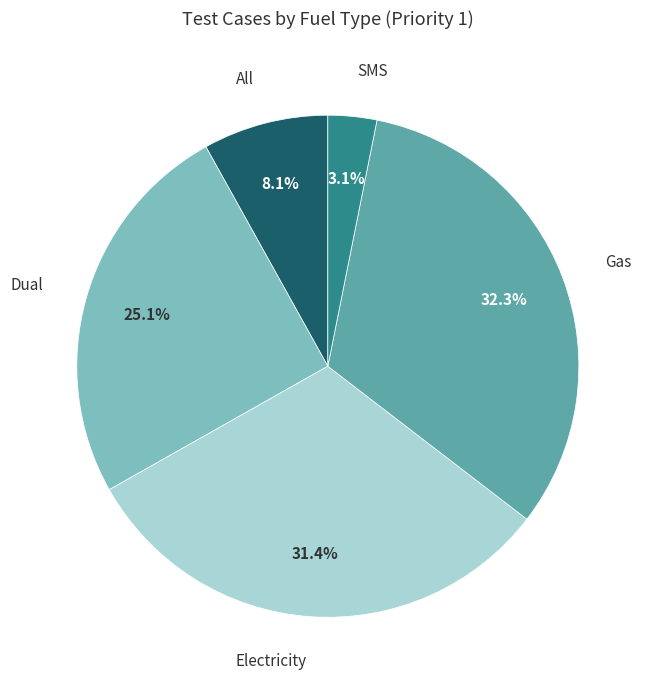

Is there any slice that represents more than half of the pie?

No